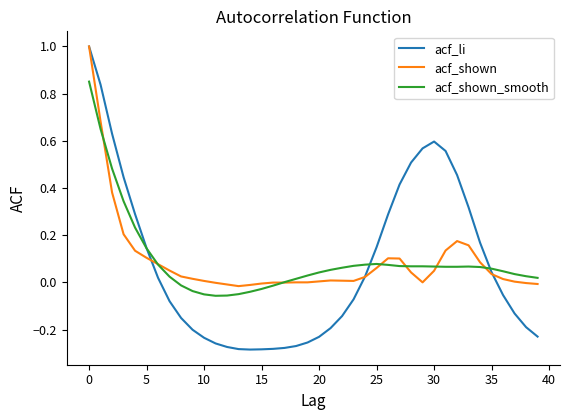

Which series has the widest spread of values?

acf_li